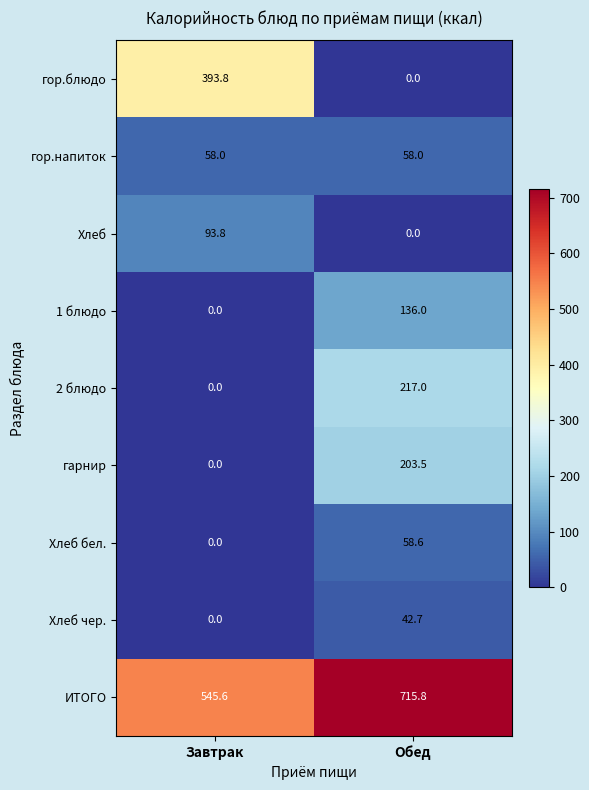

Between Завтрак and Обед, which series saw the biggest shift?

гор.блюдо